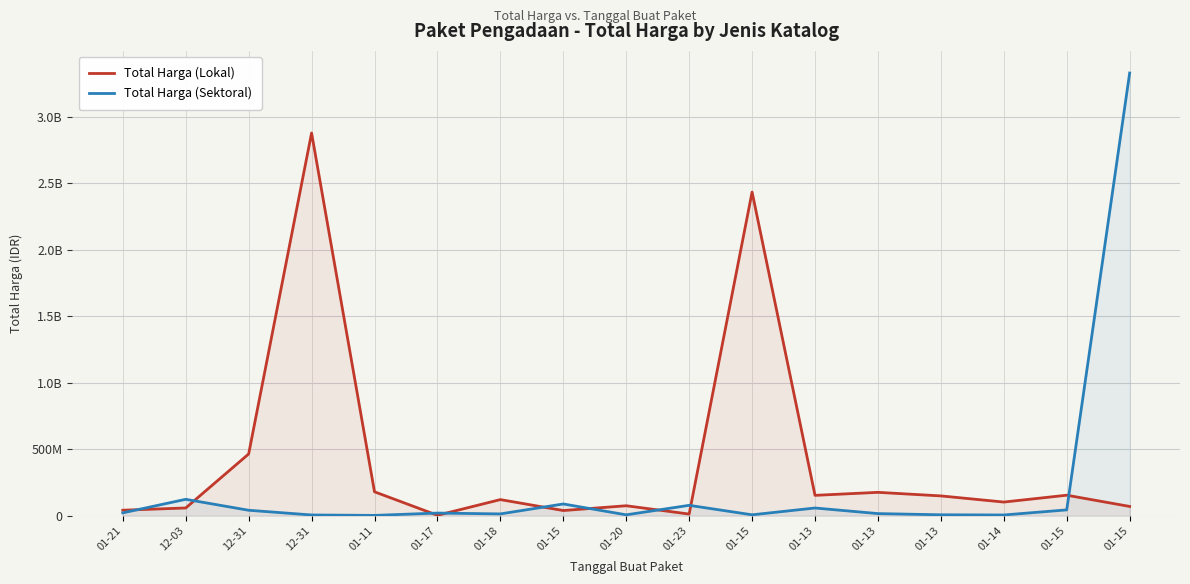

Which category has the lowest value in the Total Harga (Sektoral) series?

01-11